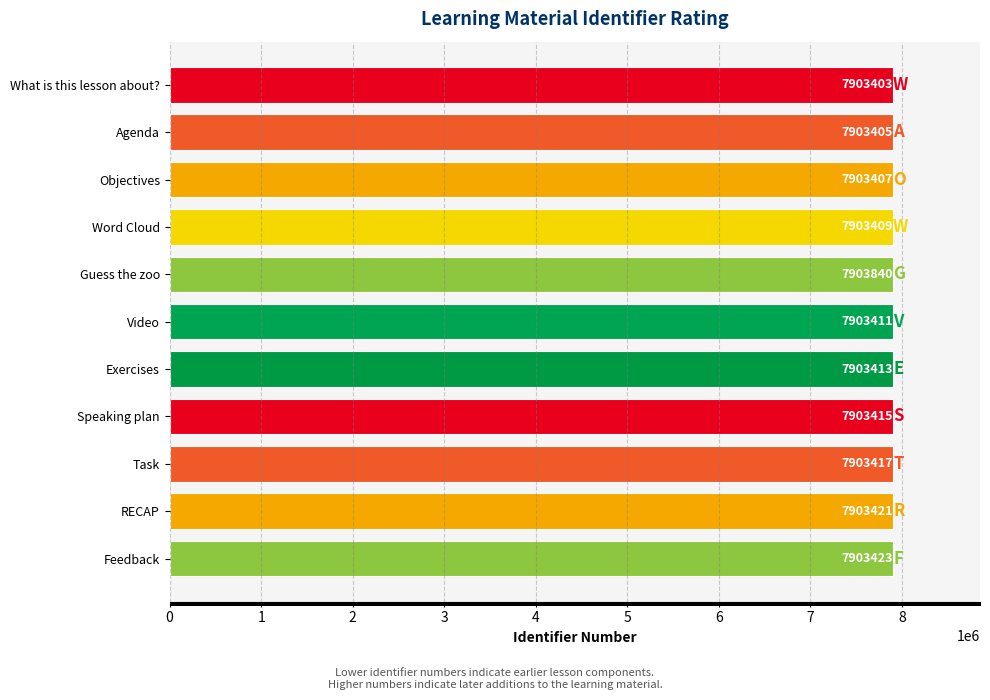

How many values are below 7903413?

5